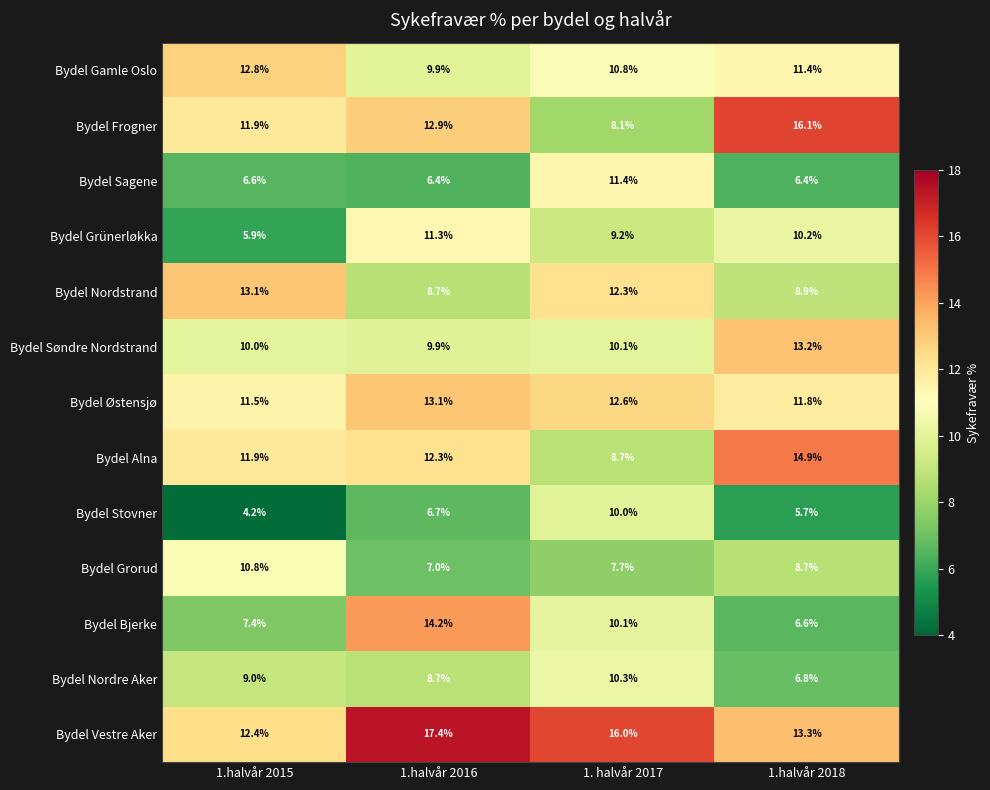

At which category does the chart reach its peak across all series?

1.halvår 2016